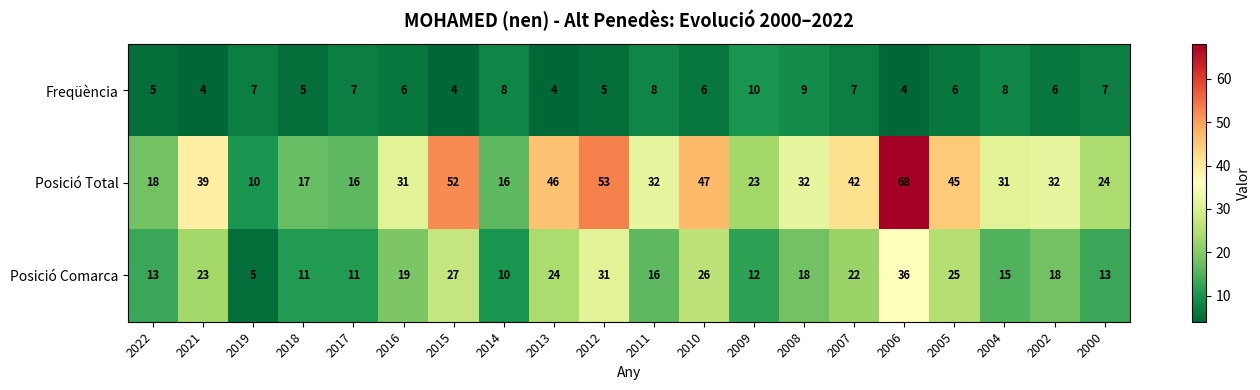

Which series has the widest spread of values?

Posició Total